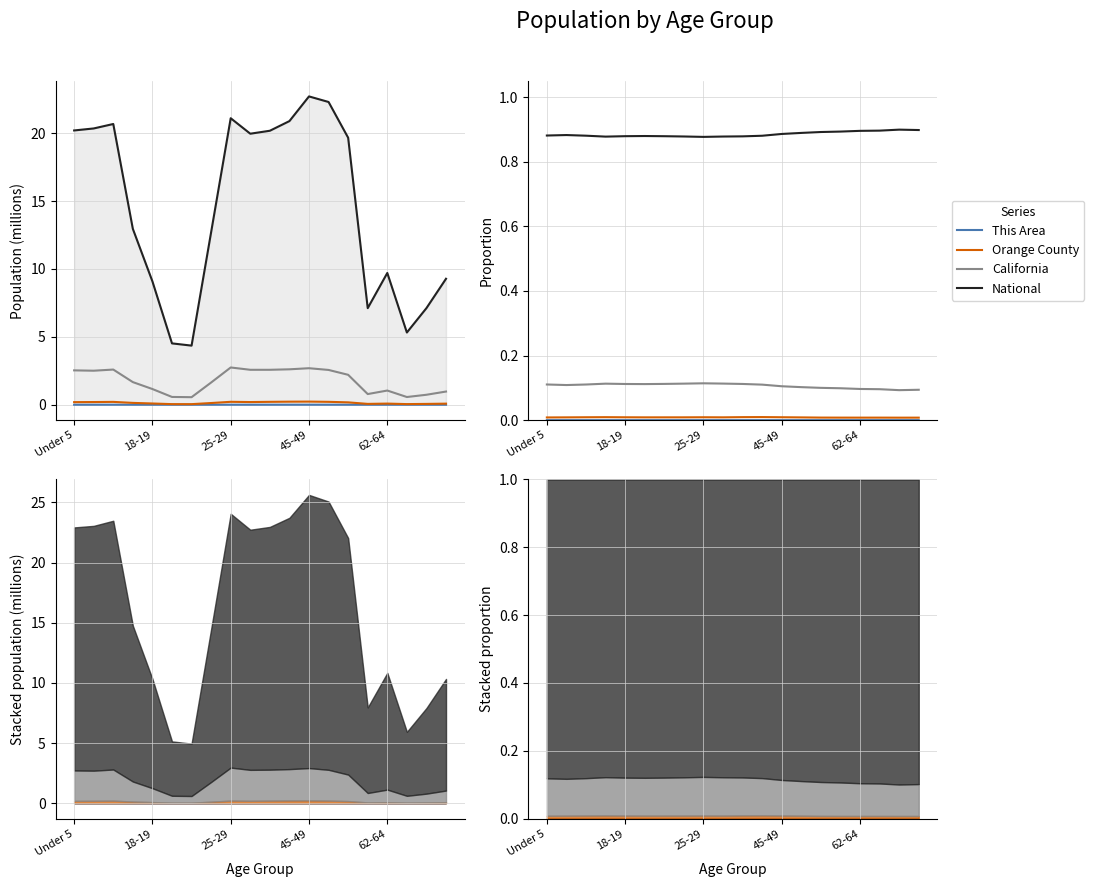

True or false: Orange County and This Area cross at least once.

False